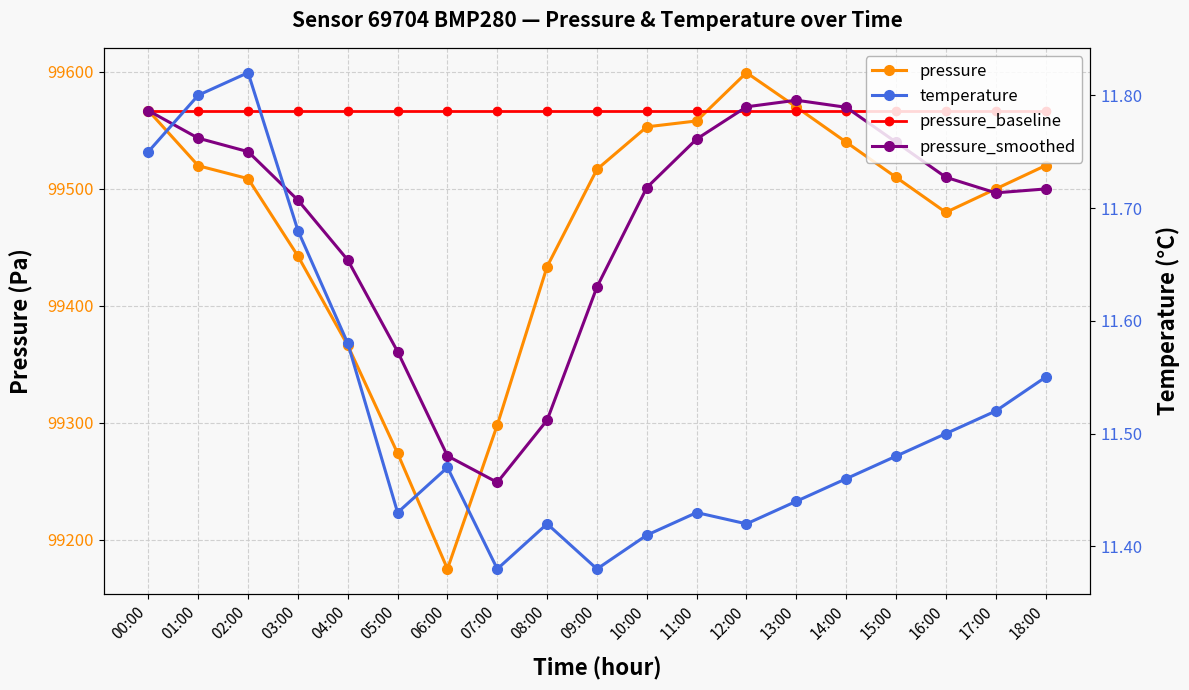

Is this an area chart (filled region under the line)?

No